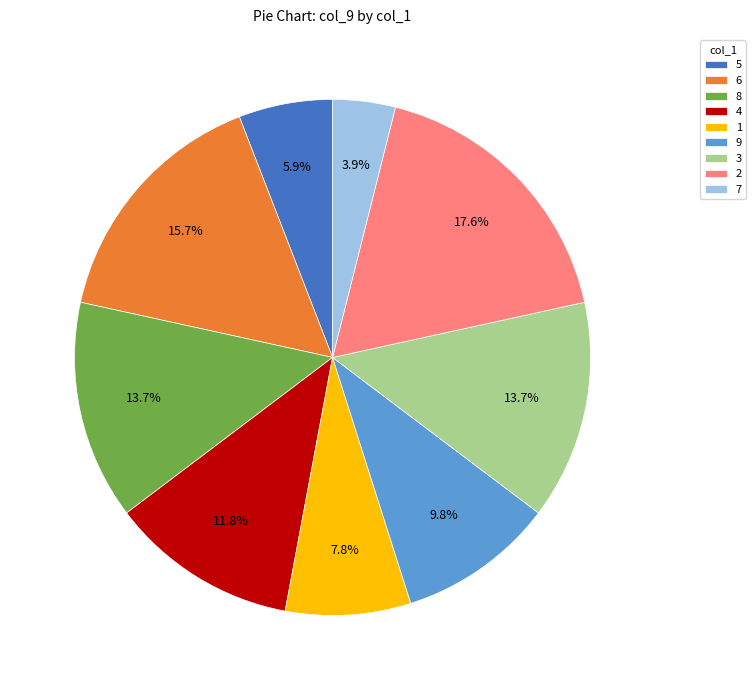

Count the number of slices in the pie.

9